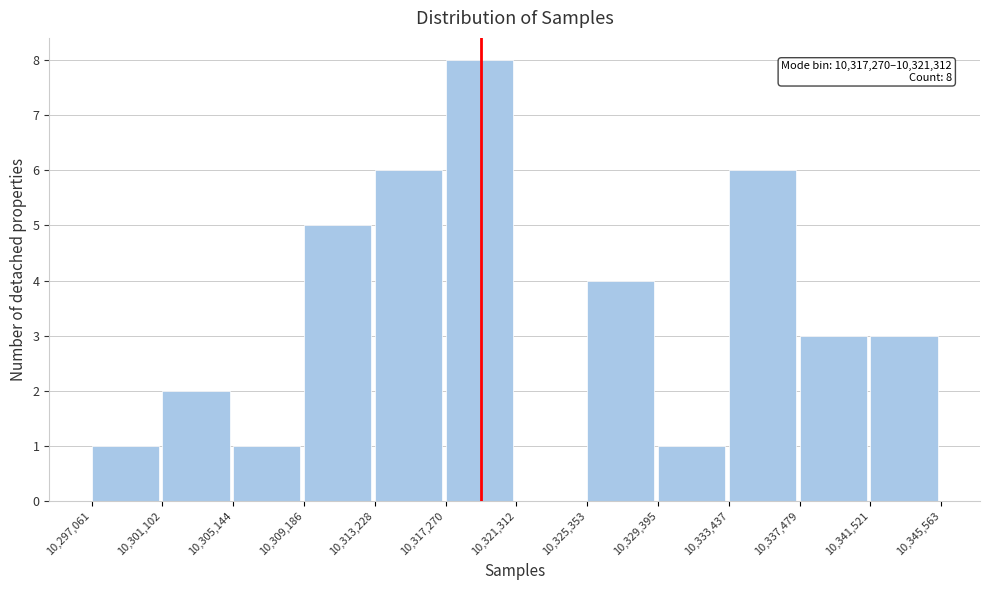

Over which range of the x-axis is the bar tallest?

10,317,270 to 10,321,312